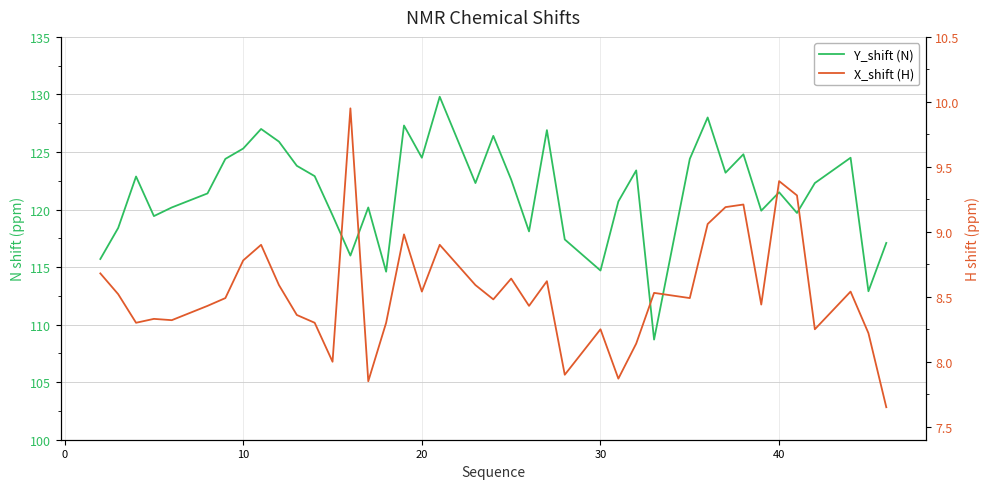

What is the difference between the maximum and minimum values in the Y_shift (N) series?

21.1